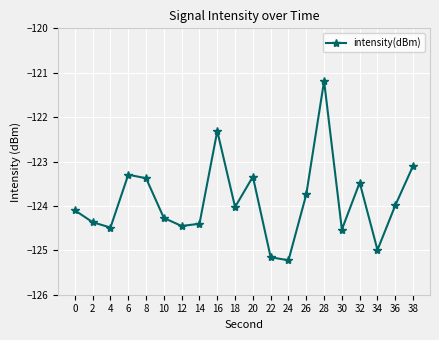

How many series are shown in this chart?

1